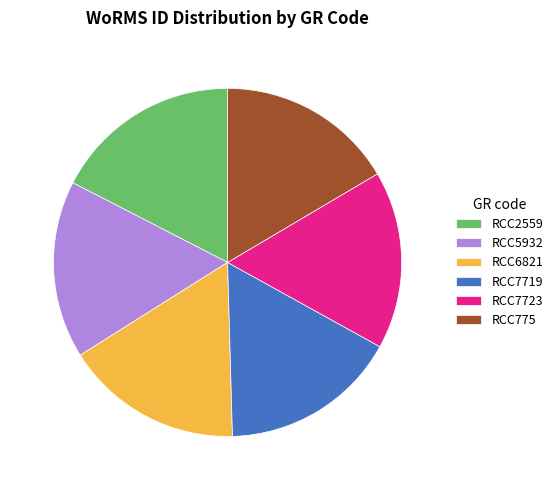

What is the ratio of the value at RCC2559 to the value at RCC6821?

1.1